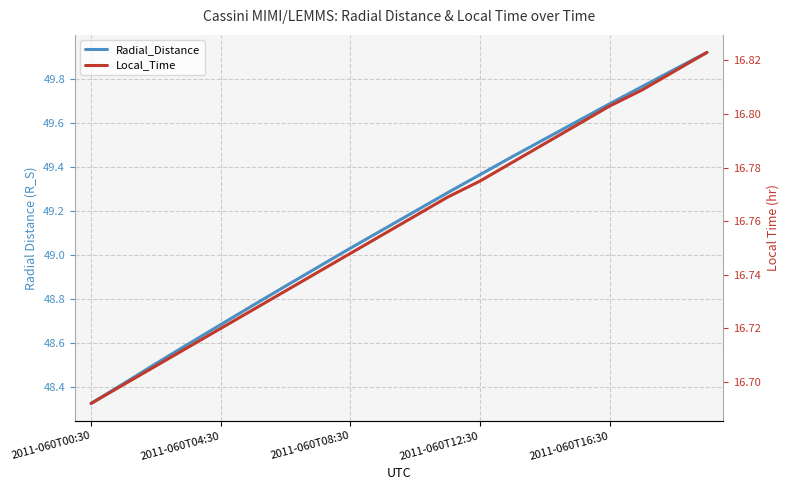

At which category is the sum across all series the highest?

19